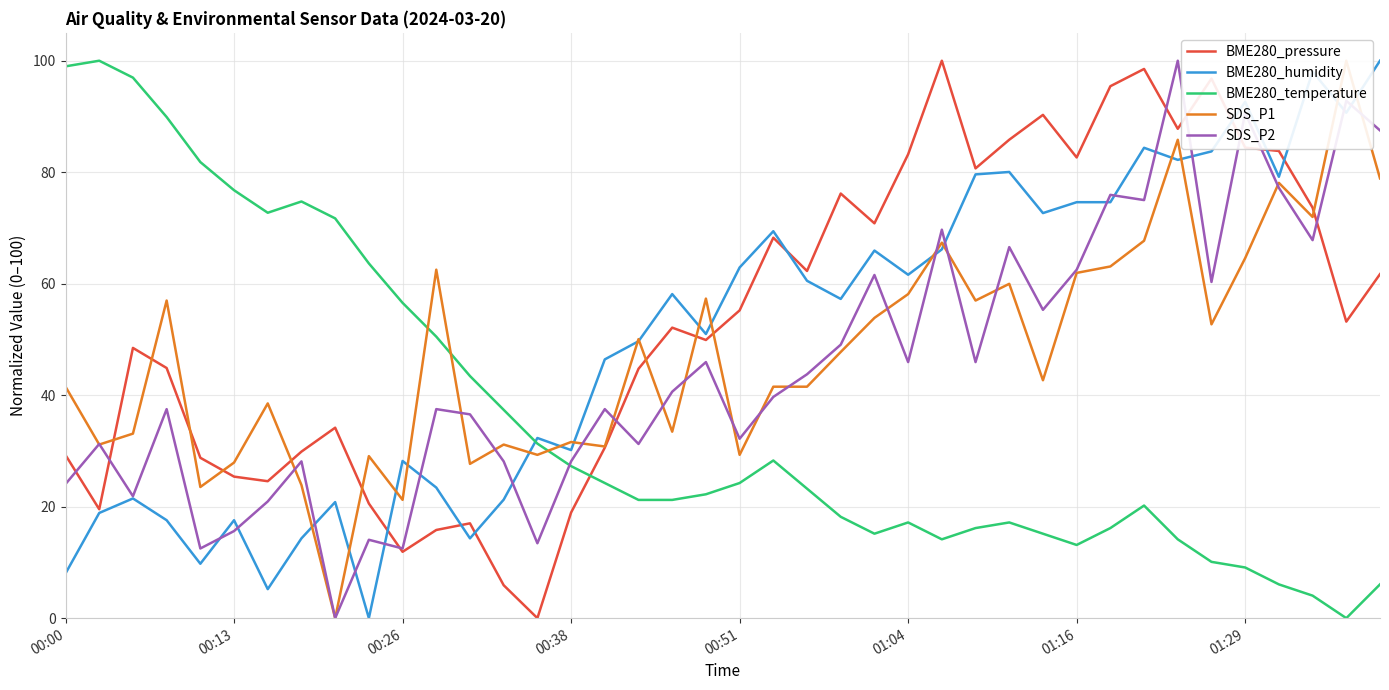

Which series changed the most between 16 and 27?

BME280_pressure